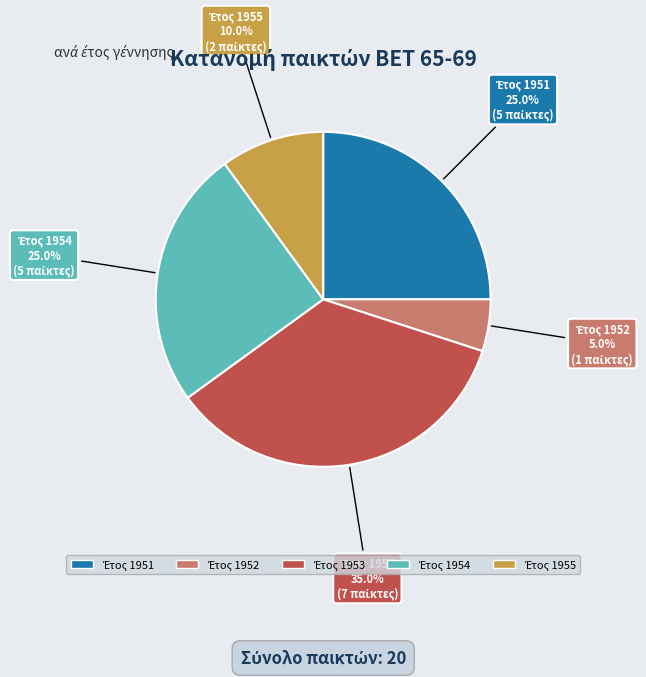

To the nearest percent, what is the average slice percentage?

20%